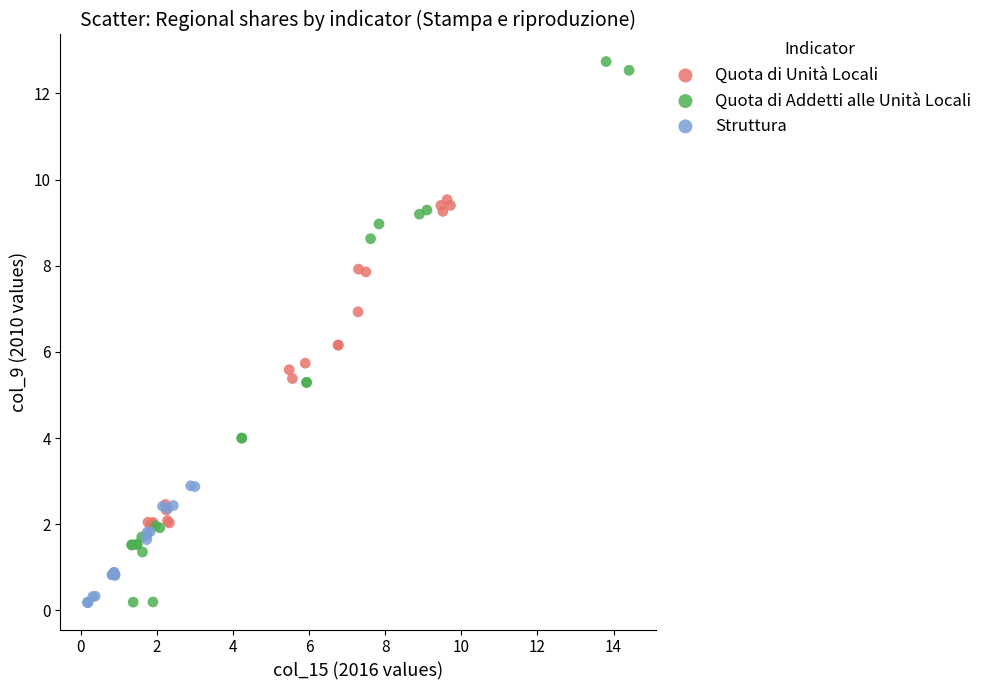

Which series reaches the maximum Y coordinate?

Quota di Addetti alle Unità Locali